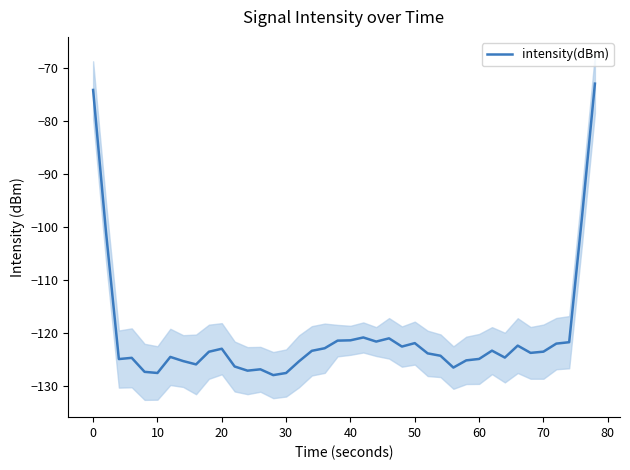

The intensity(dBm) series shows -204.2 at 20. True or false?

False